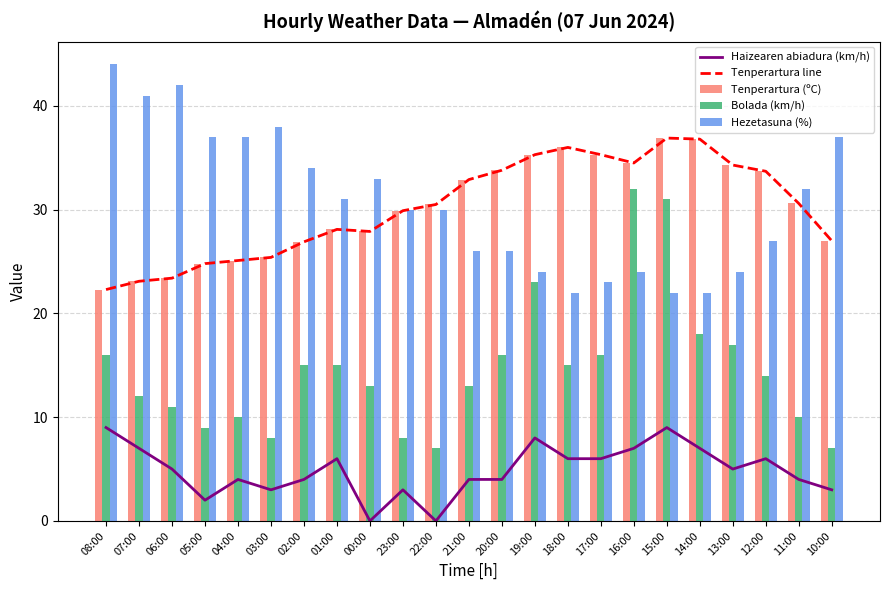

What is the label of the 2nd bar from the right?

11:00